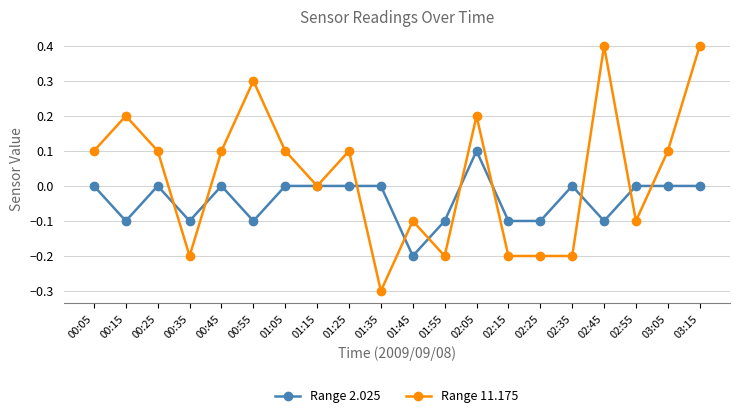

At which label is Range 11.175 closest to 0?

01:15